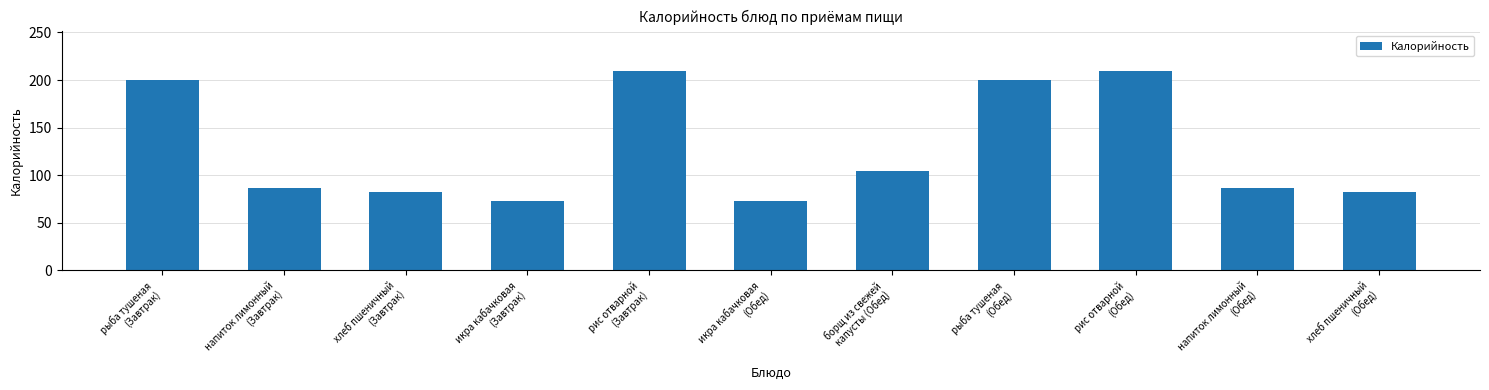

True or false: the data shows 200 at рыба тушеная
(Обед).

True